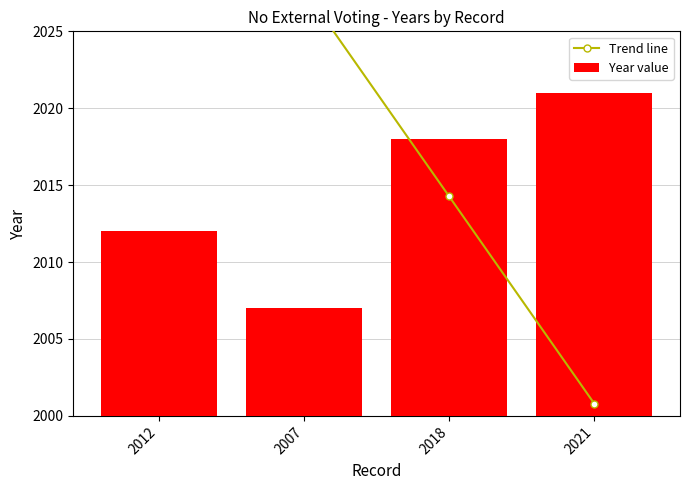

True or false: Year value has a value of 2021.0 at 2021.

True